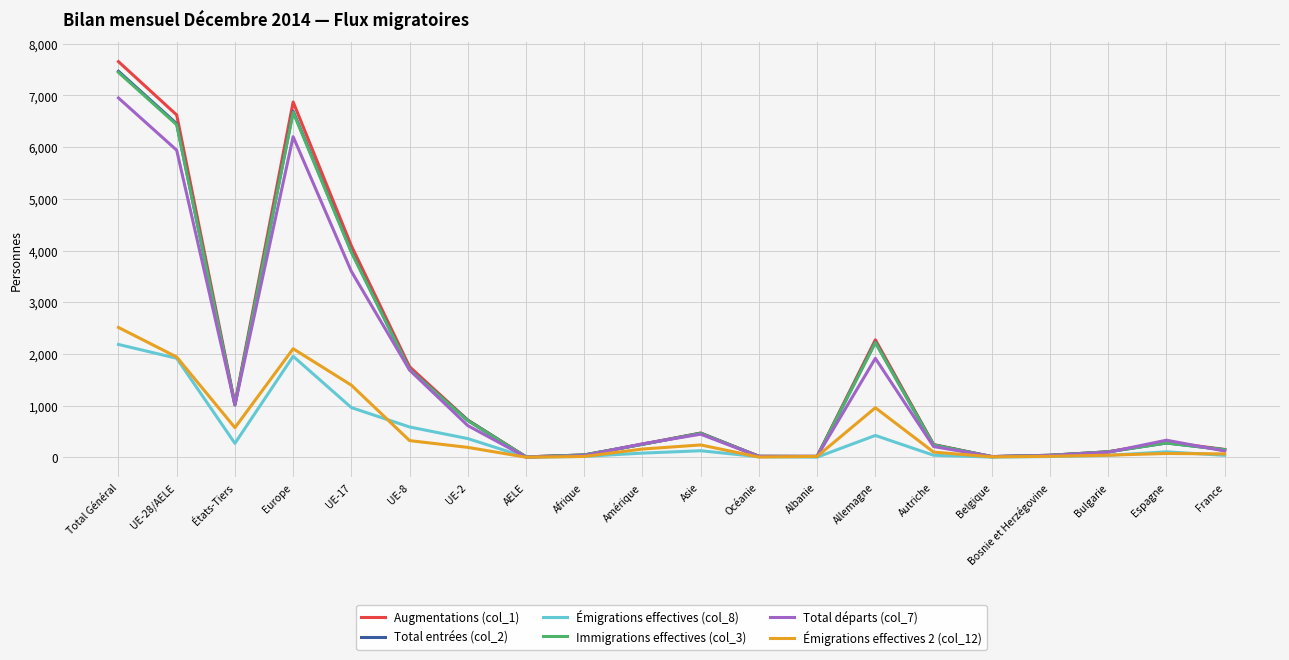

What is the sum of all Émigrations effectives 2 (col_12) values?

10709